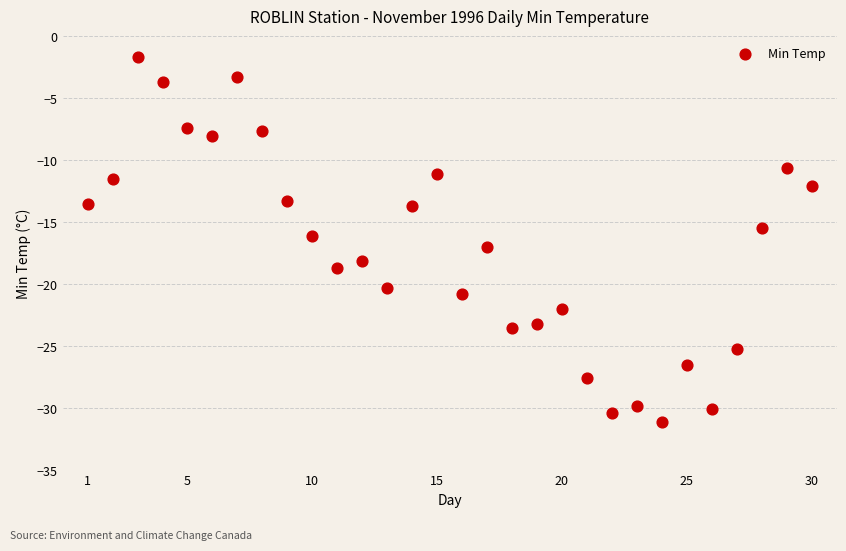

What is the range of Y values (max minus min)?

29.4